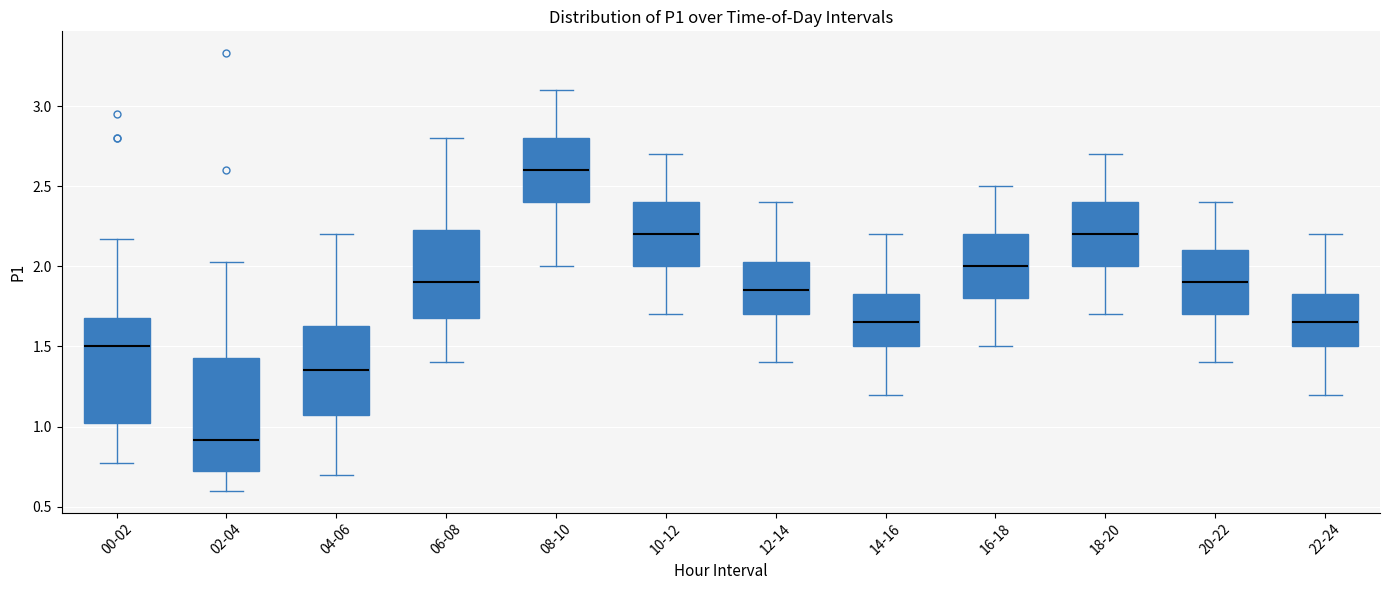

Which box has the lowest median line?

02-04